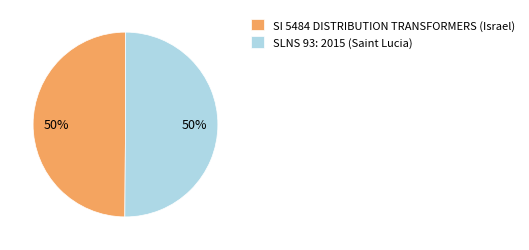

Do SI 5484 DISTRIBUTION TRANSFORMERS (Israel) and SLNS 93: 2015 (Saint Lucia) together represent more than half of the pie?

Yes